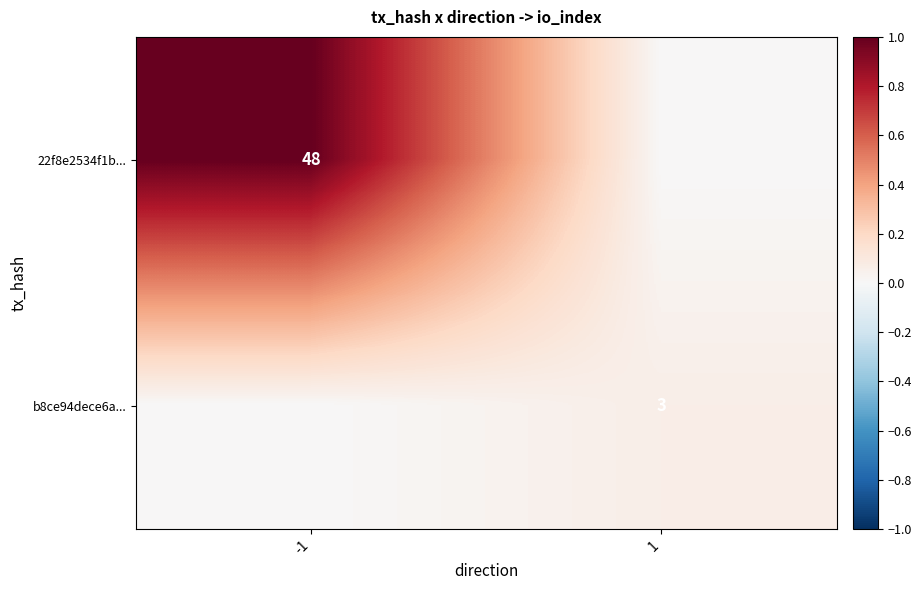

The value of b8ce94dece6a... at 1 is 3. True or false?

True